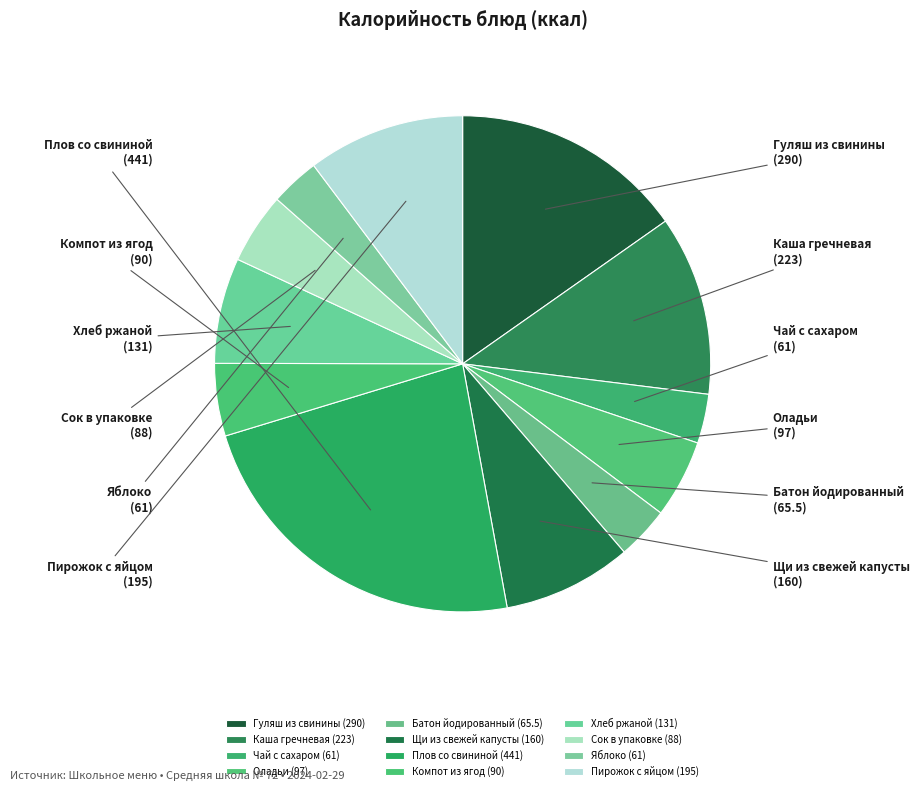

To the nearest percent, what portion does Сок в упаковке represent?

5%